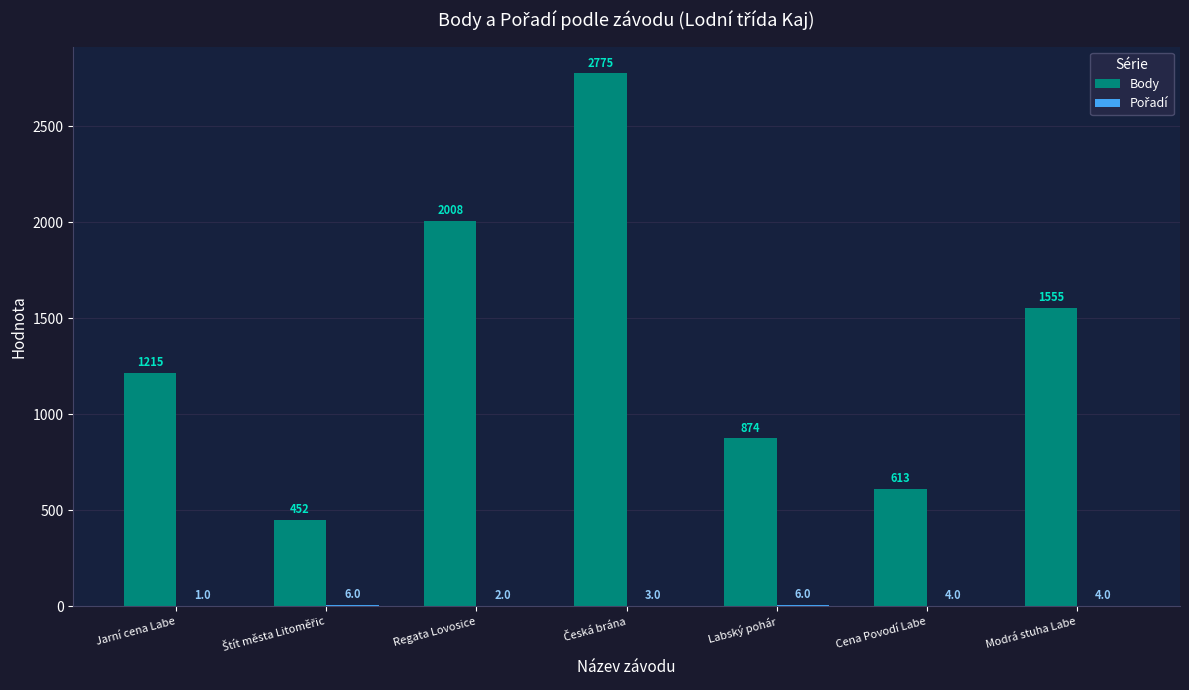

What is the sum of all Body values?

9492